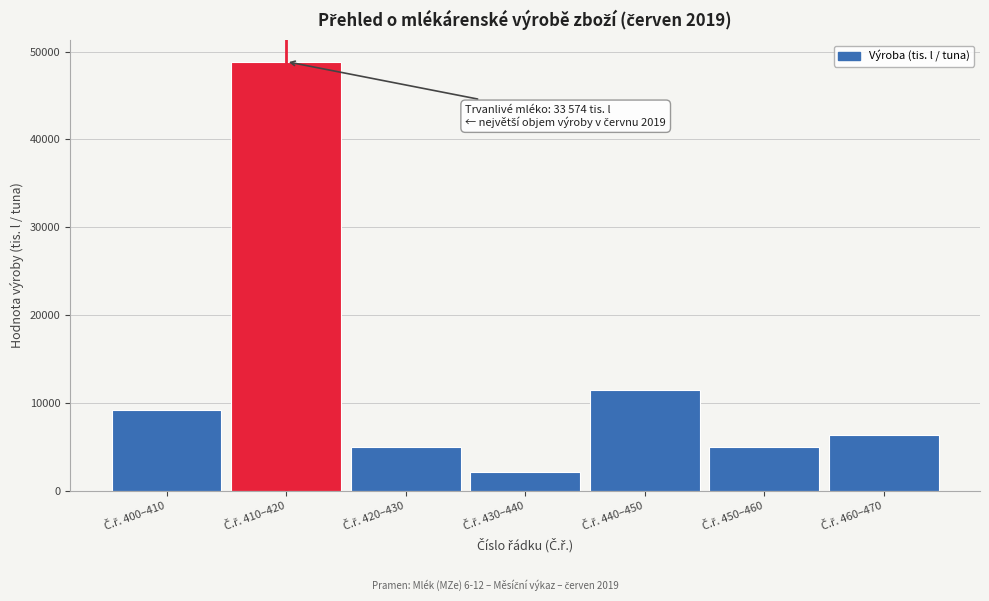

What is the minimum value shown in the chart?

2187.3